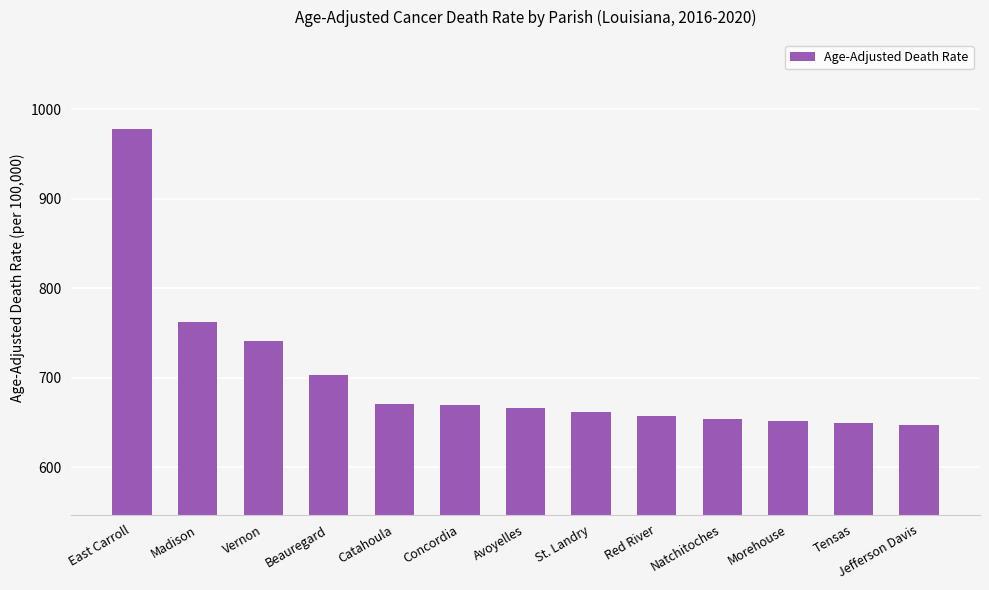

What is the approximate value at St. Landry?

662.0